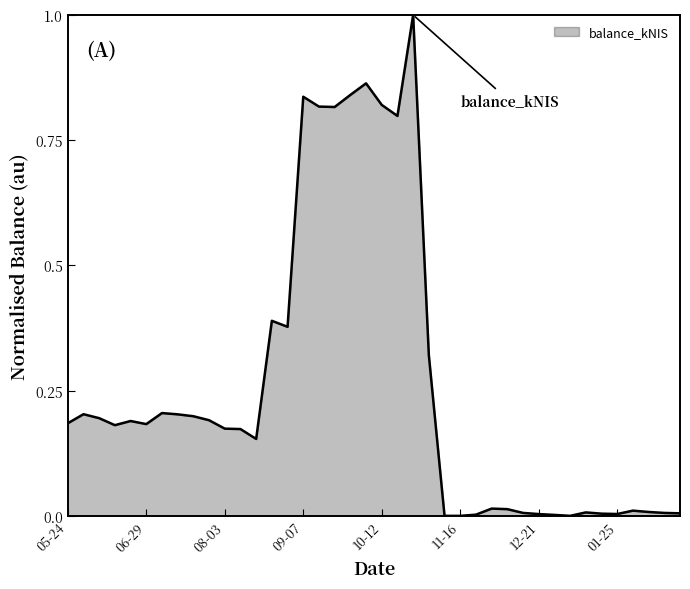

How many lines are shown in the chart?

1